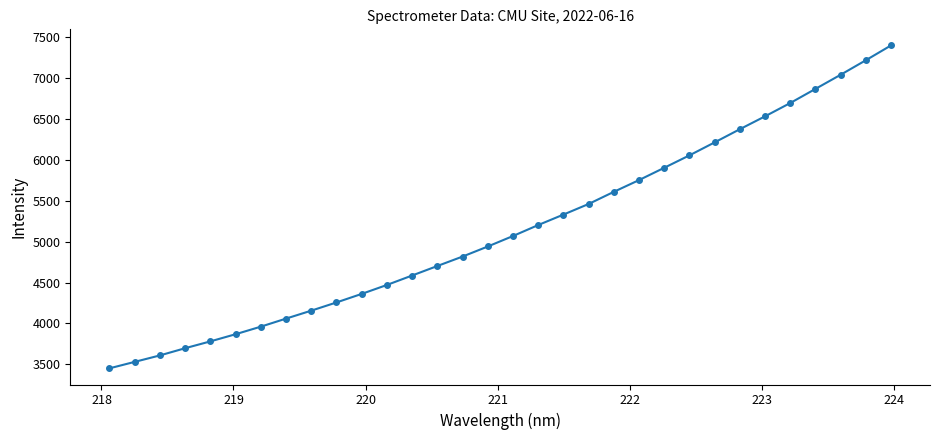

What is the difference between the maximum and second lowest values?

3869.3